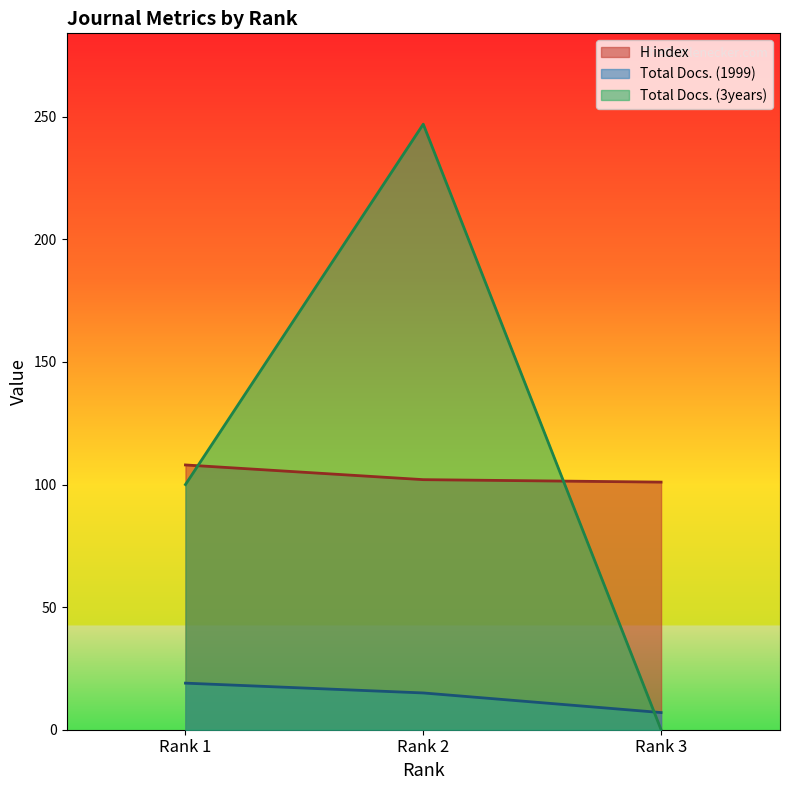

Which category has the lowest value across all series?

Rank 3